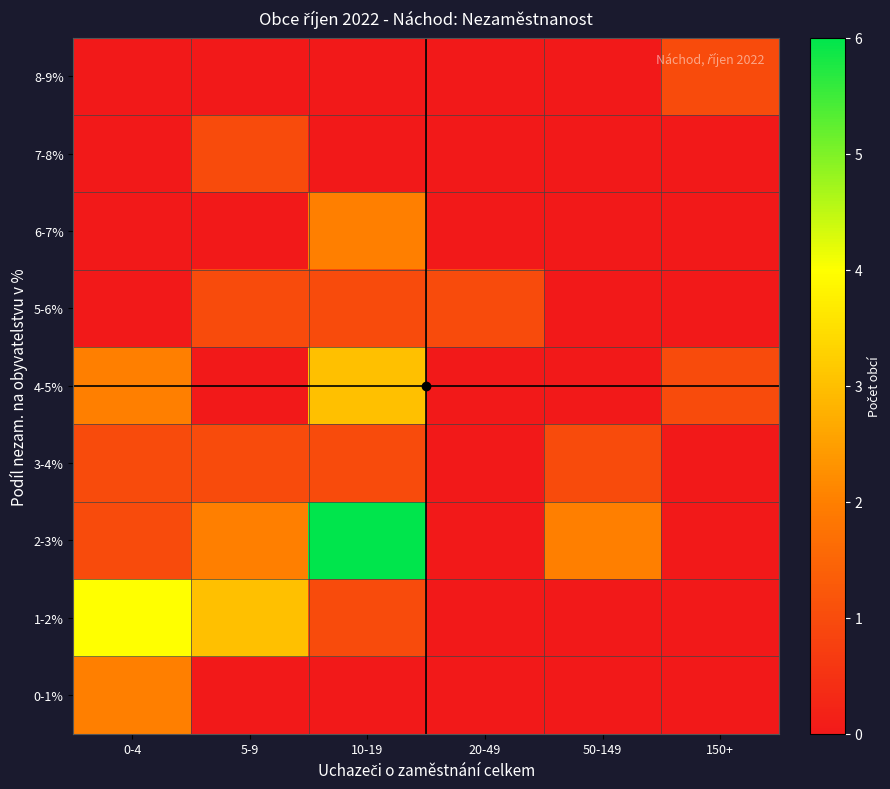

Which series has the largest range (max minus min)?

2-3%